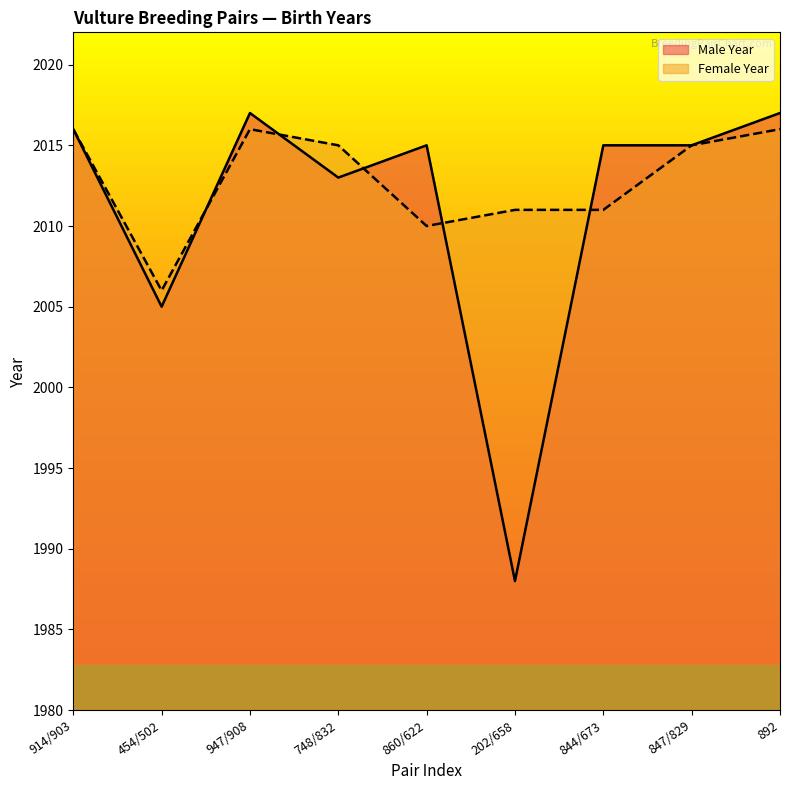

What is the label of the 8th point from the right?

454/502